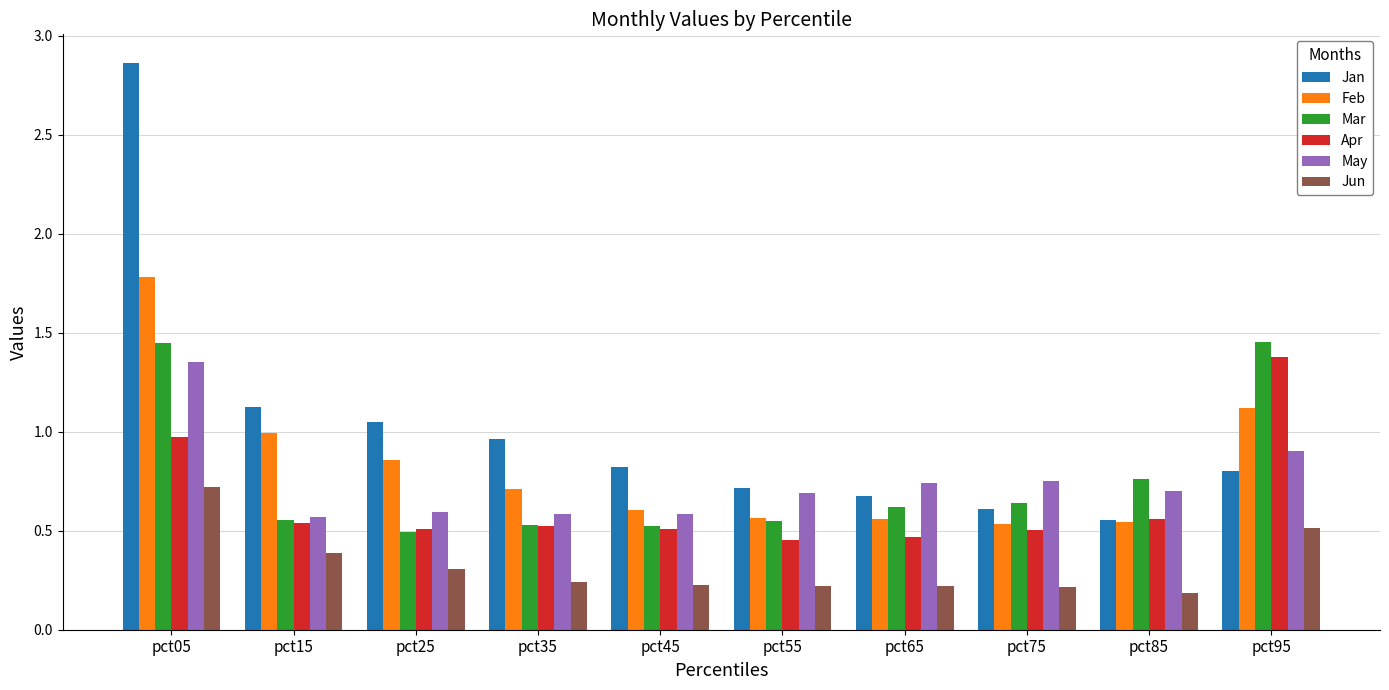

At which category does the chart reach its minimum across all series?

pct85